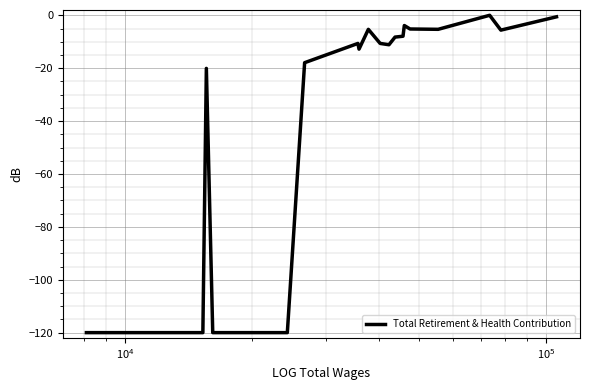

What is the difference between the maximum and minimum values?

120.0